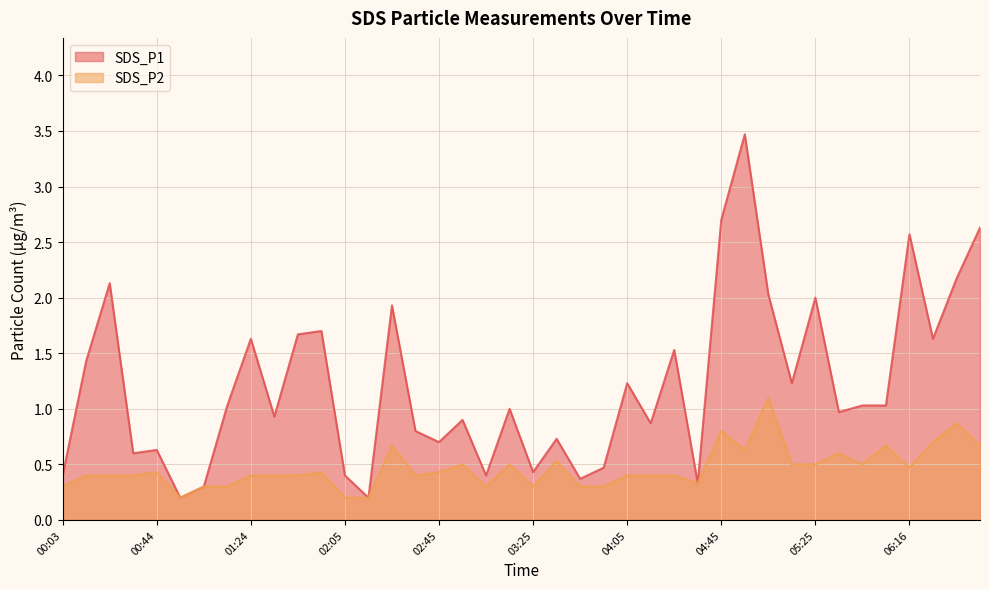

Reading right to left, what are all the values shown in this chart?

SDS_P1: 2.6	2.2	1.6	2.6	1.0	1.0	1.0	2.0	1.2	2.0	3.5	2.7	0.3	1.5	0.9	1.2	0.5	0.4	0.7	0.4	1.0	0.4	0.9	0.7	0.8	1.9	0.2	0.4	1.7	1.7	0.9	1.6	1.0	0.3	0.2	0.6	0.6	2.1	1.4	0.4
SDS_P2: 0.7	0.9	0.7	0.5	0.7	0.5	0.6	0.5	0.5	1.1	0.6	0.8	0.3	0.4	0.4	0.4	0.3	0.3	0.5	0.3	0.5	0.3	0.5	0.4	0.4	0.7	0.2	0.2	0.4	0.4	0.4	0.4	0.3	0.3	0.2	0.4	0.4	0.4	0.4	0.3